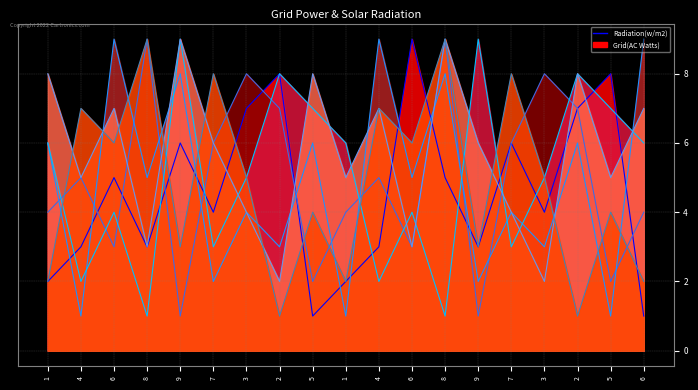

How many values in the col_3_line series exceed 4?

9